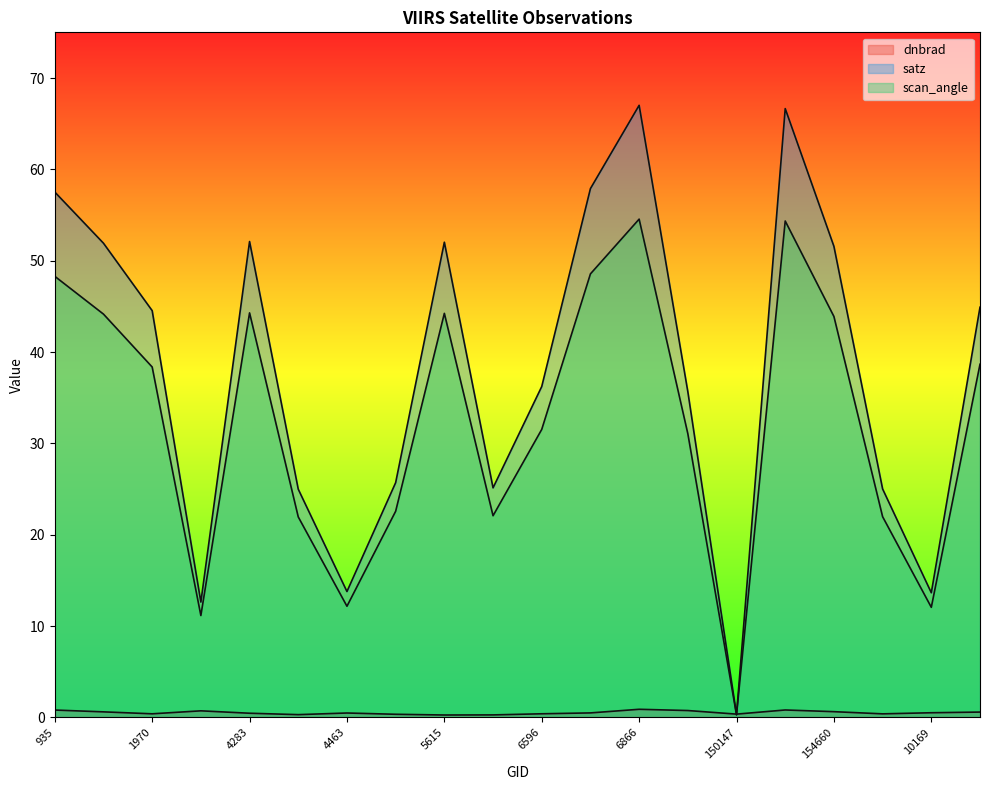

What position from the right is 150147?

6